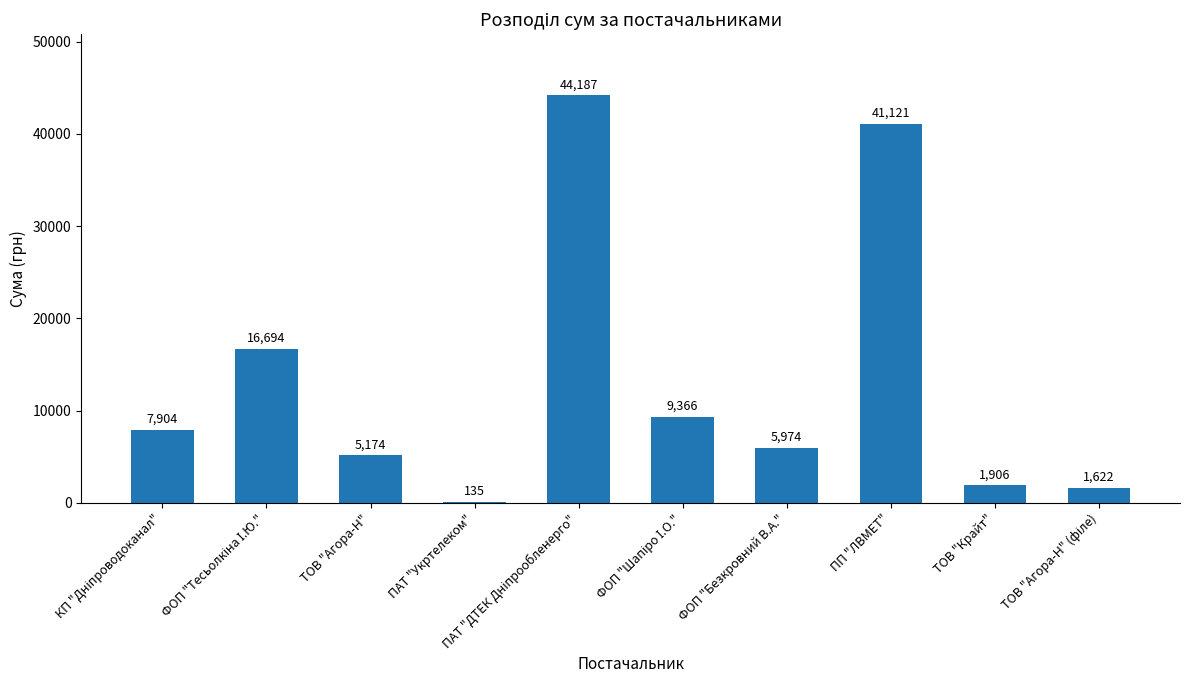

How many series are shown in this chart?

1